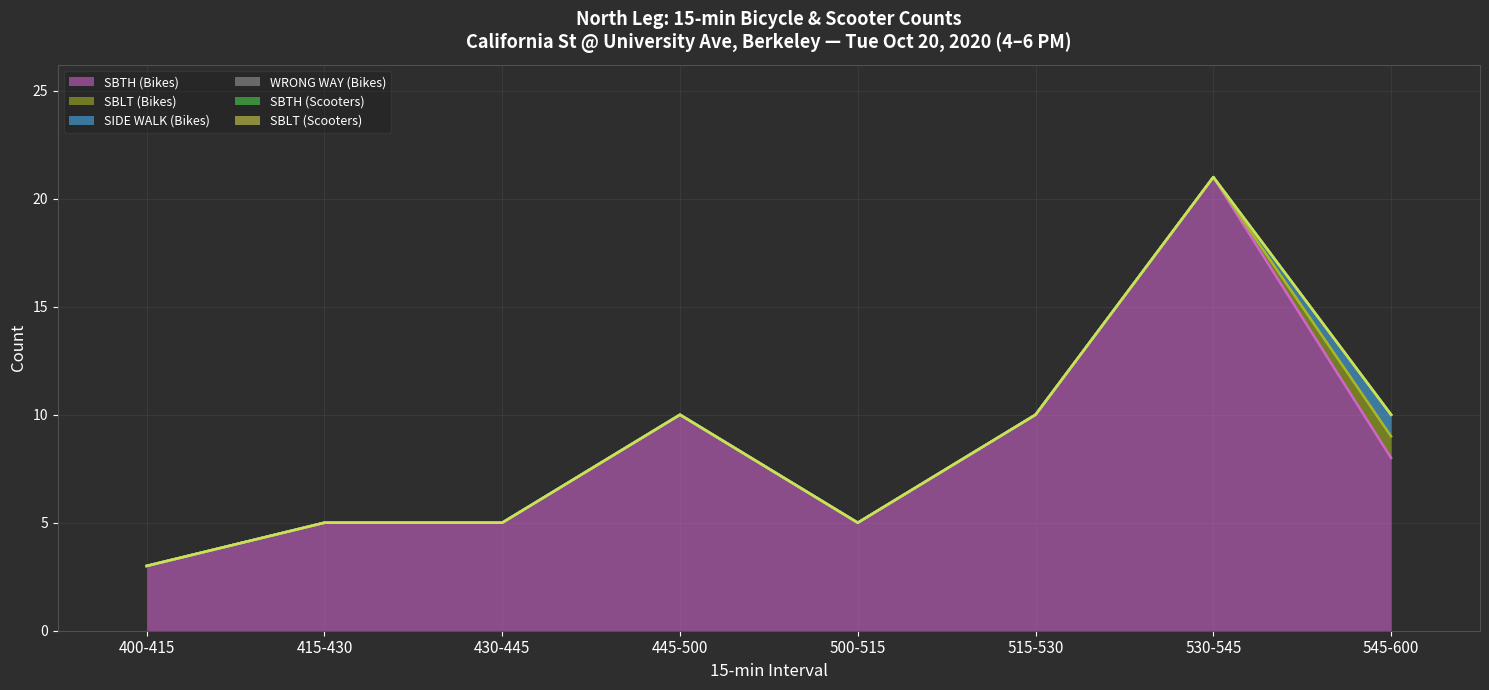

Which series has the largest range (max minus min)?

SBTH (Bikes)